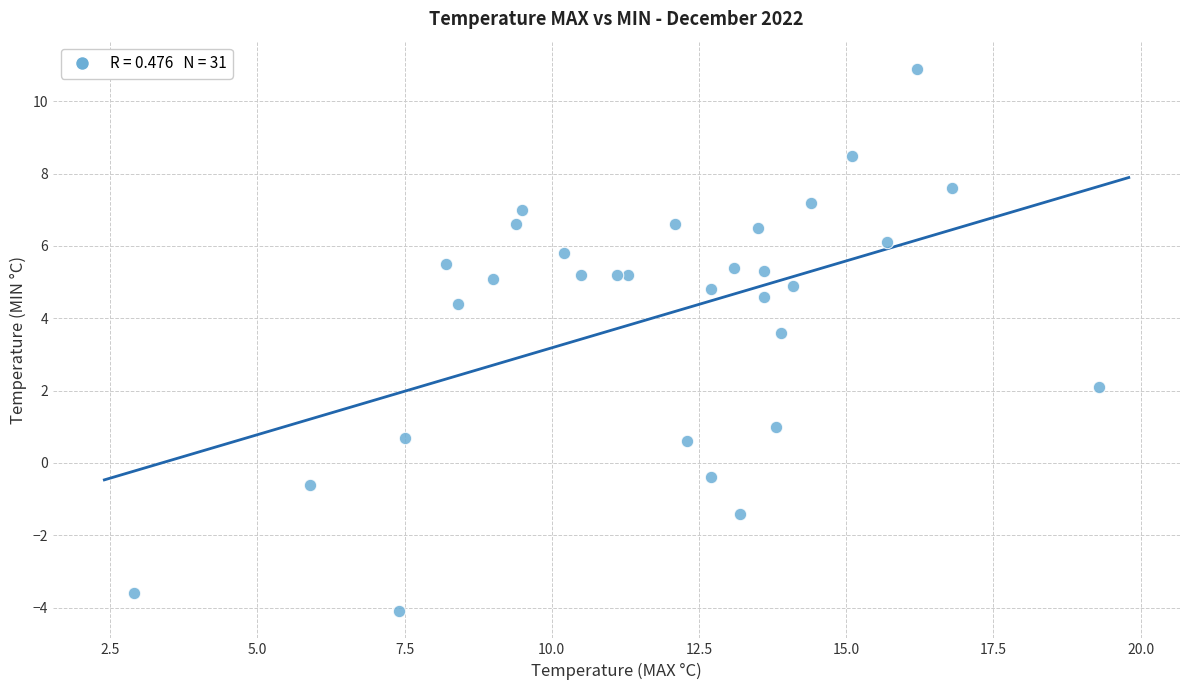

What Y value in the scatter plot is closest to 3?

3.6